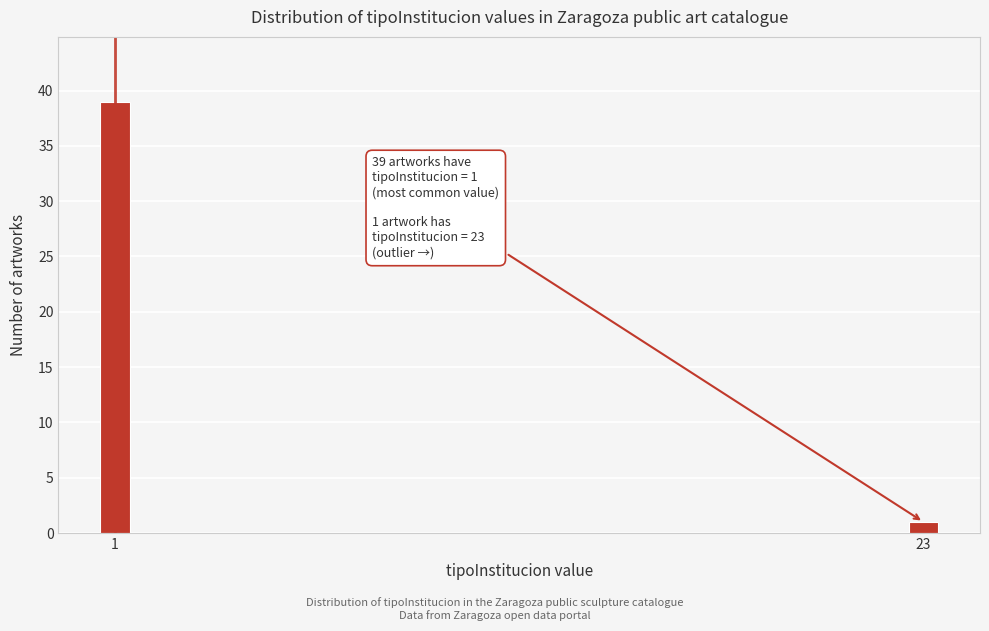

Reading left to right, extract all data points from this chart.

1=39	23=1